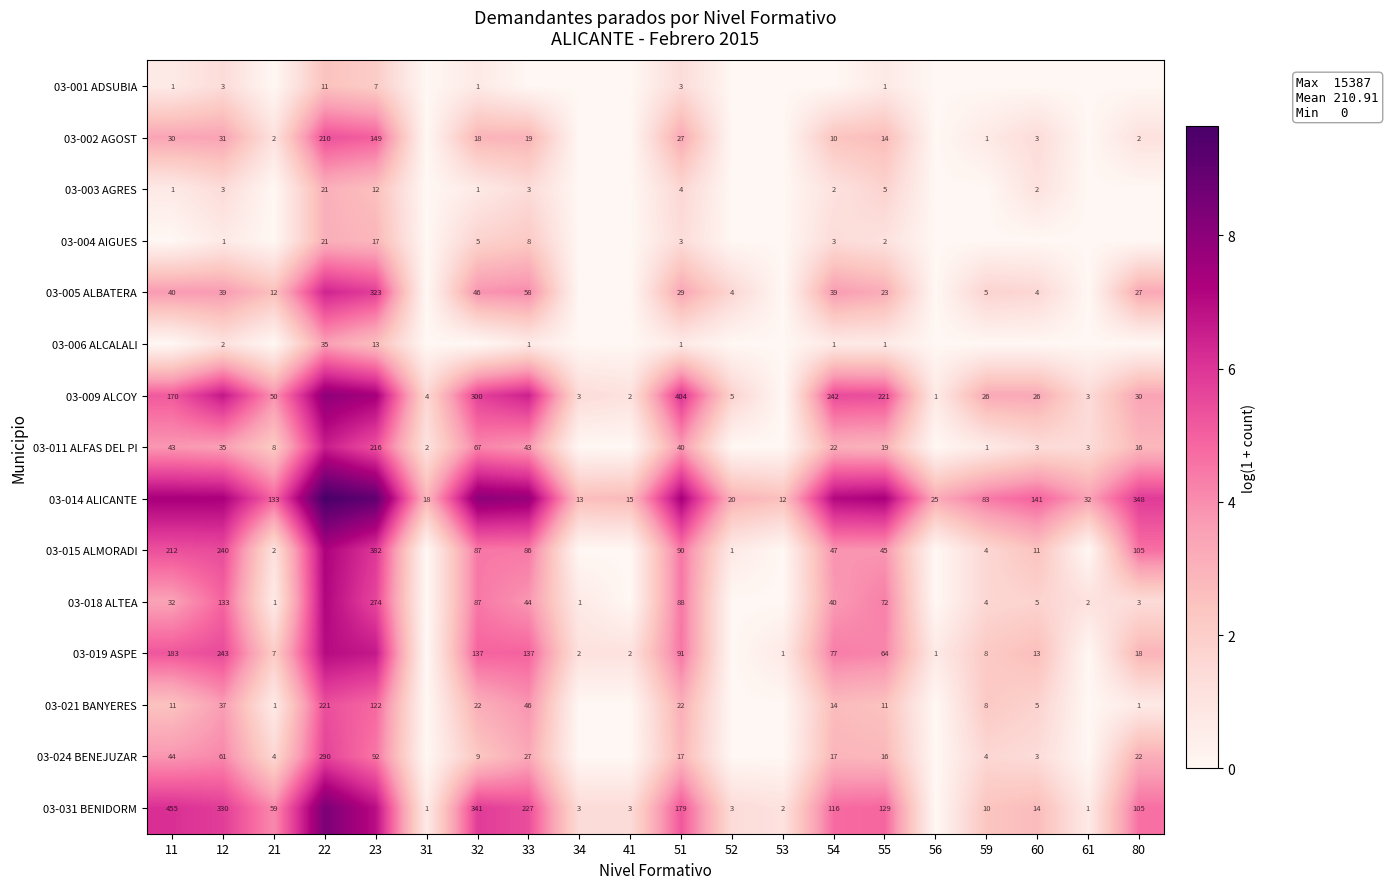

What is the difference between the maximum and minimum values in the 03-024 BENEJUZAR series?

5.7